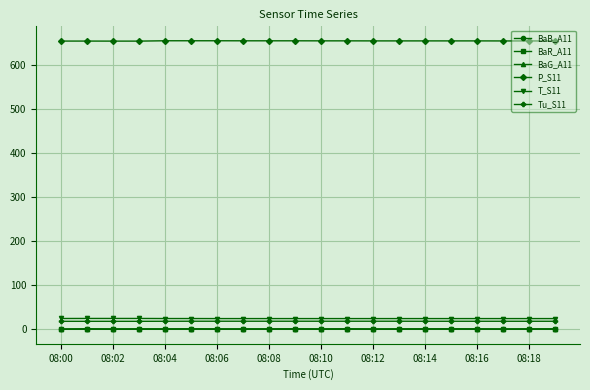

True or false: BaG_A11 and T_S11 cross at least once.

False